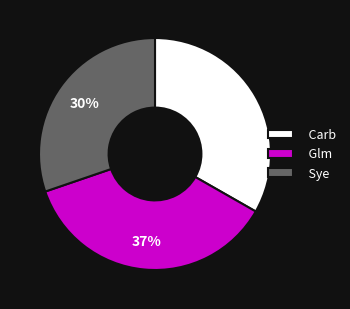

Does Carb represent more than half of the total?

No